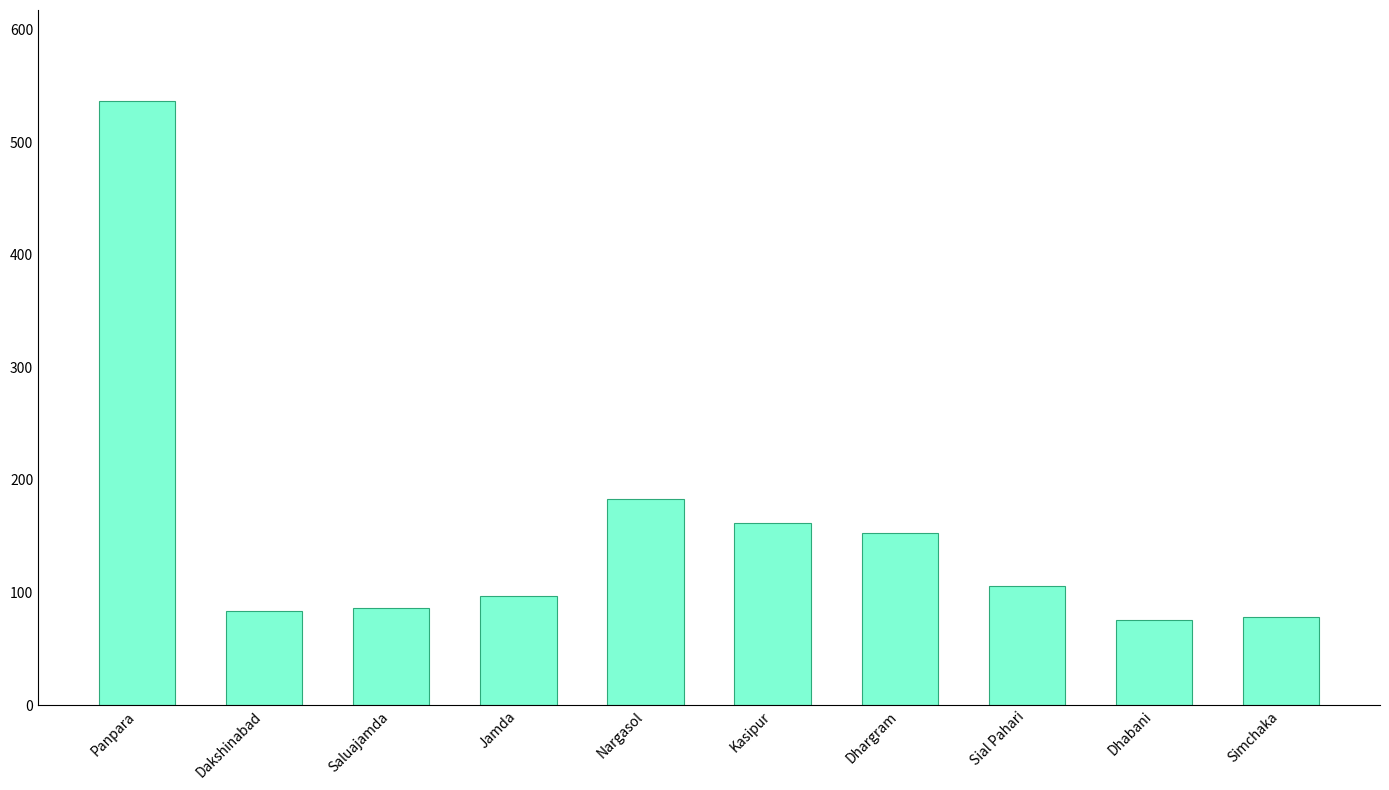

Read the value at Simchaka.

78